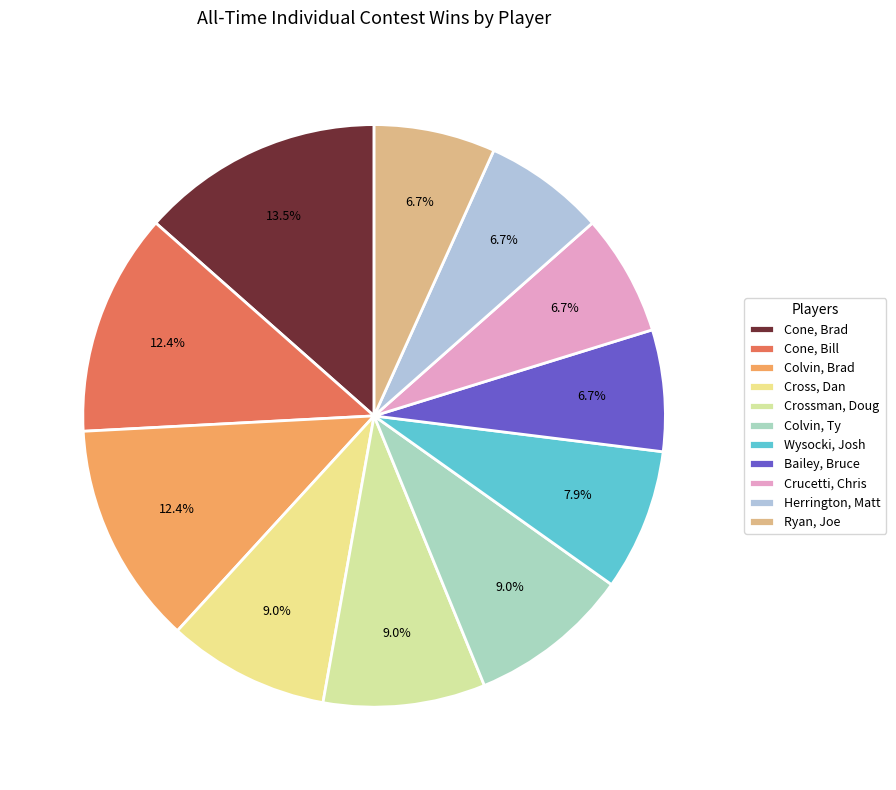

To the nearest percent, what is the difference between the Colvin, Ty and Bailey, Bruce slice percentages?

2%